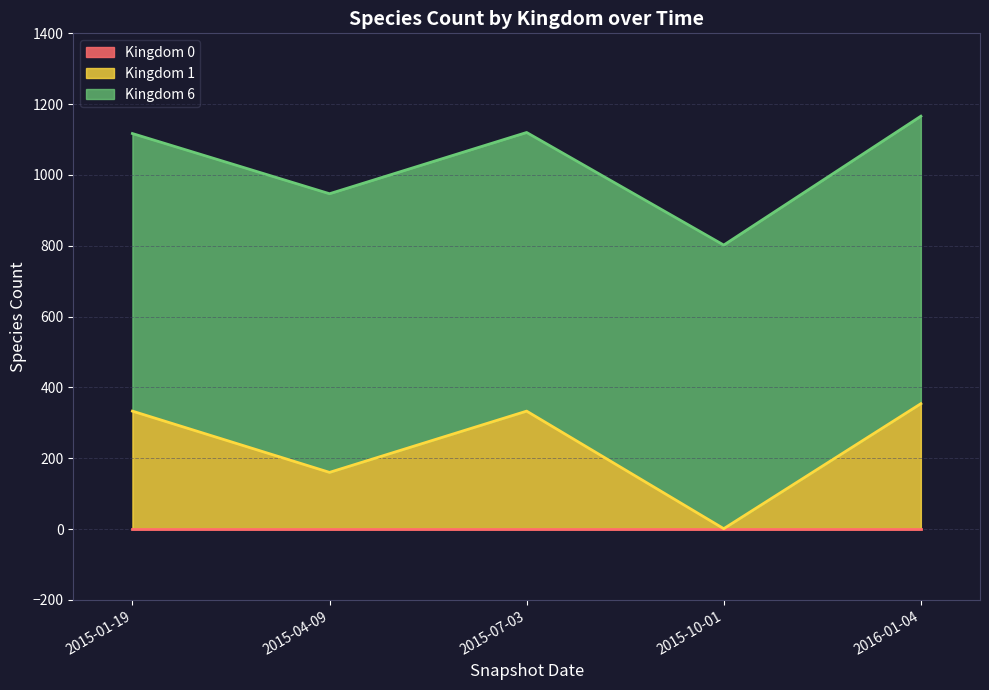

What is the average value of the Kingdom 1 series?

235